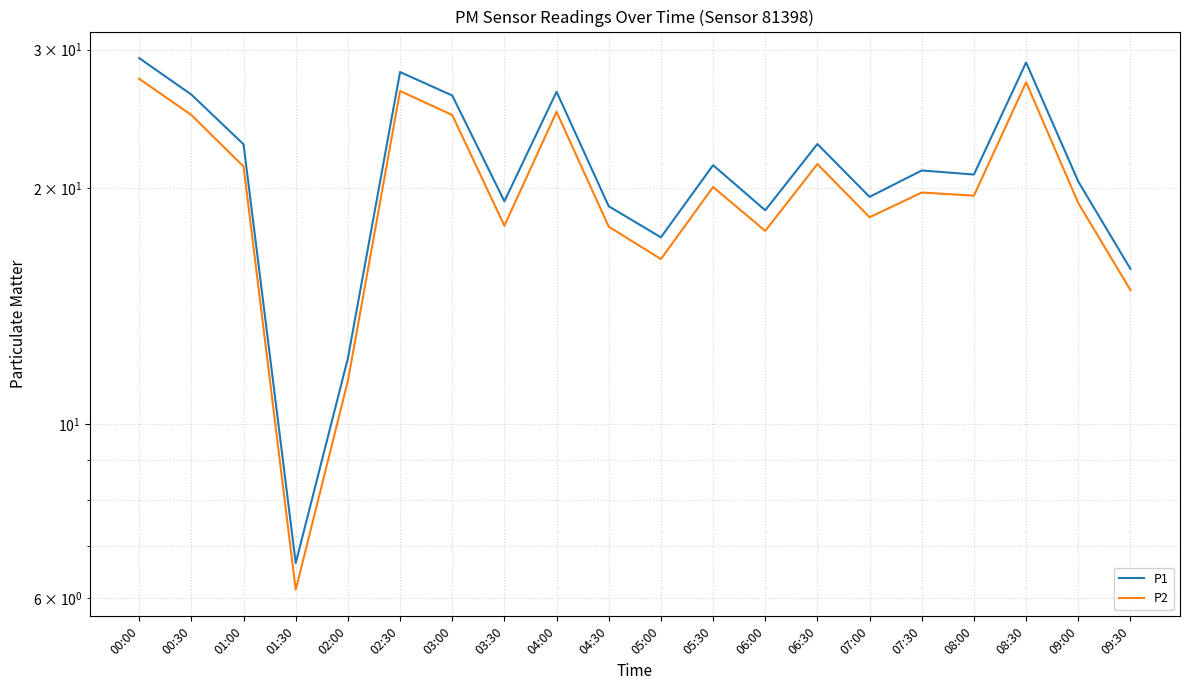

Is the value of P1 at 05:00 greater than the value of P2 at 08:30?

No